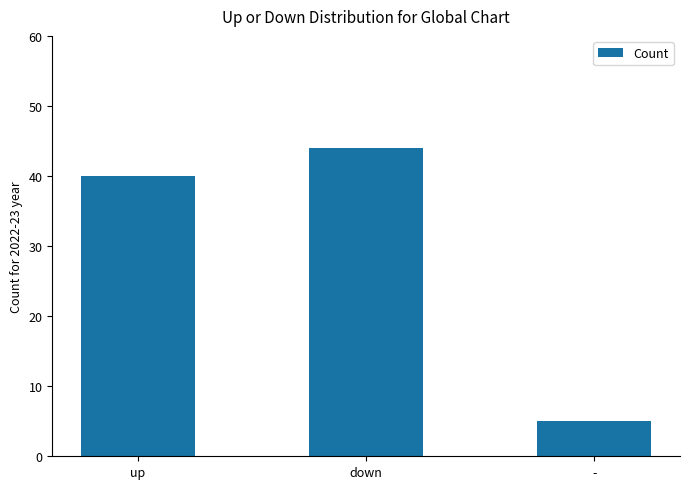

What is the average value?

30